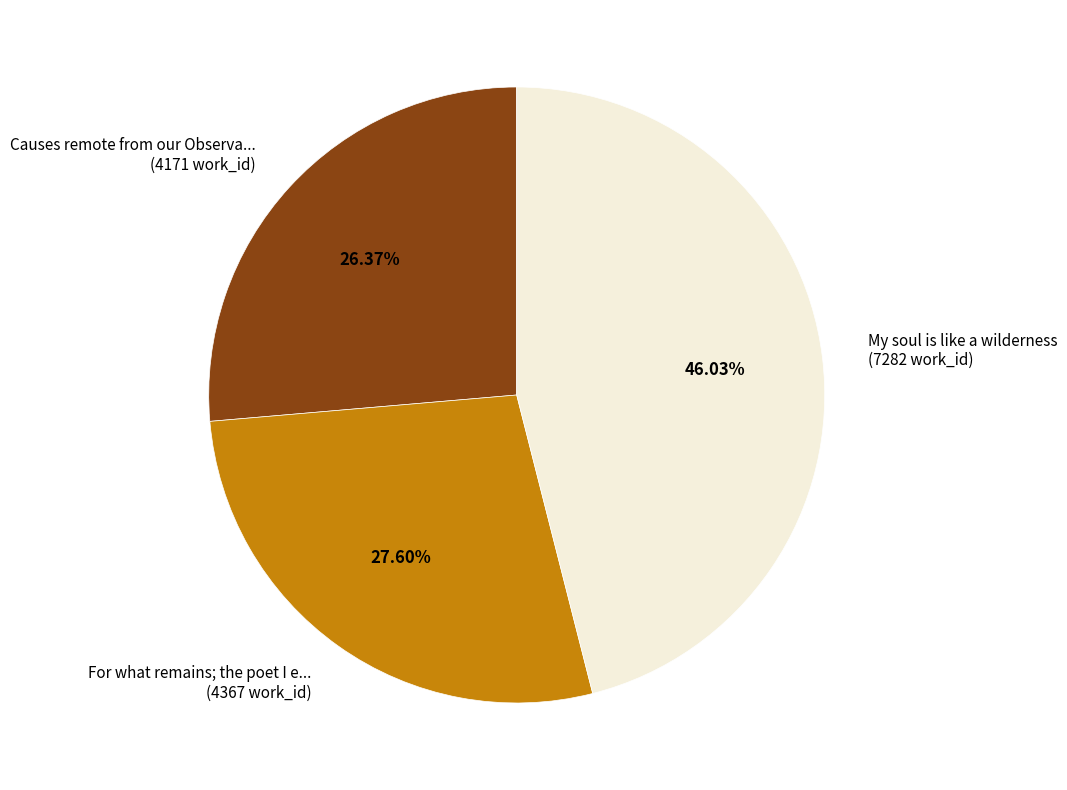

Count the number of slices in the pie.

3